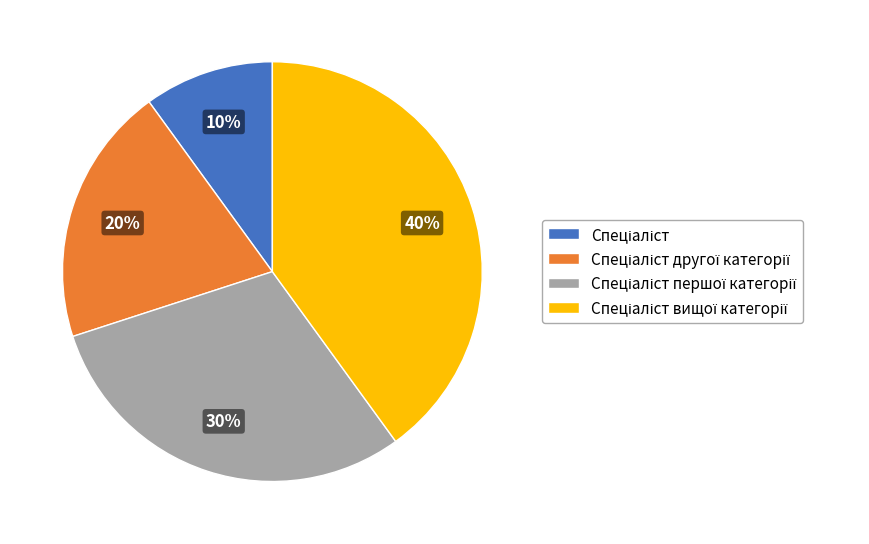

Is there any slice that represents more than half of the pie?

No